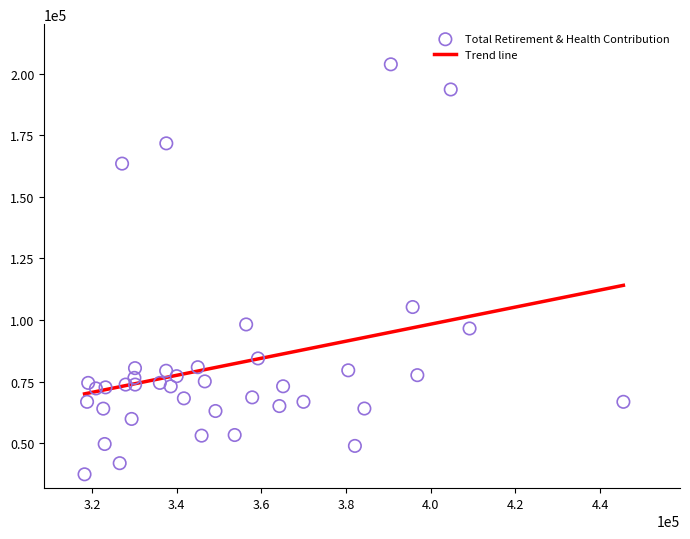

What Y value in the scatter plot is closest to 120604?

105292